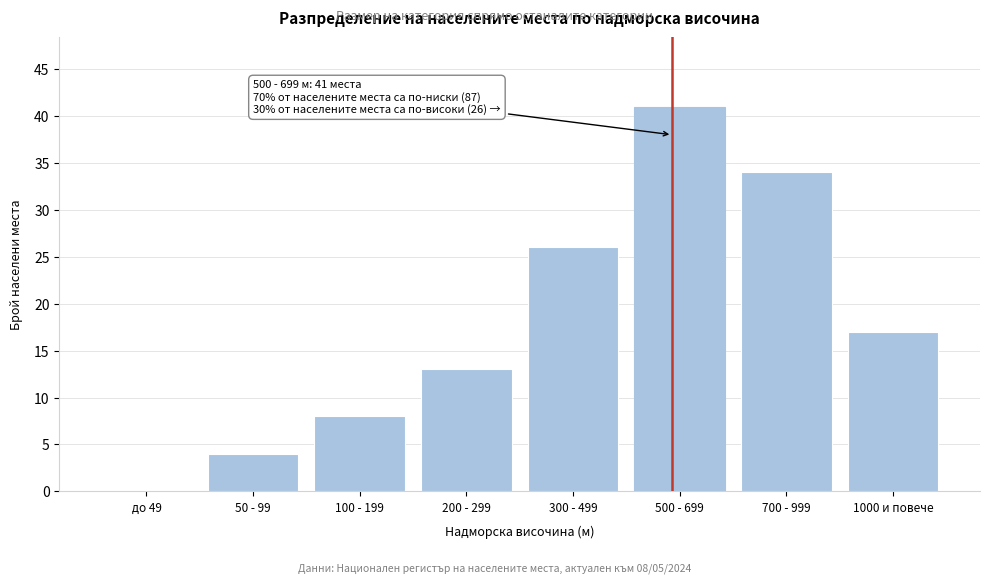

Reading left to right, what are all the values shown in this chart?

до 49=0	50 - 99=4	100 - 199=8	200 - 299=13	300 - 499=26	500 - 699=41	700 - 999=34	1000 и повече=17